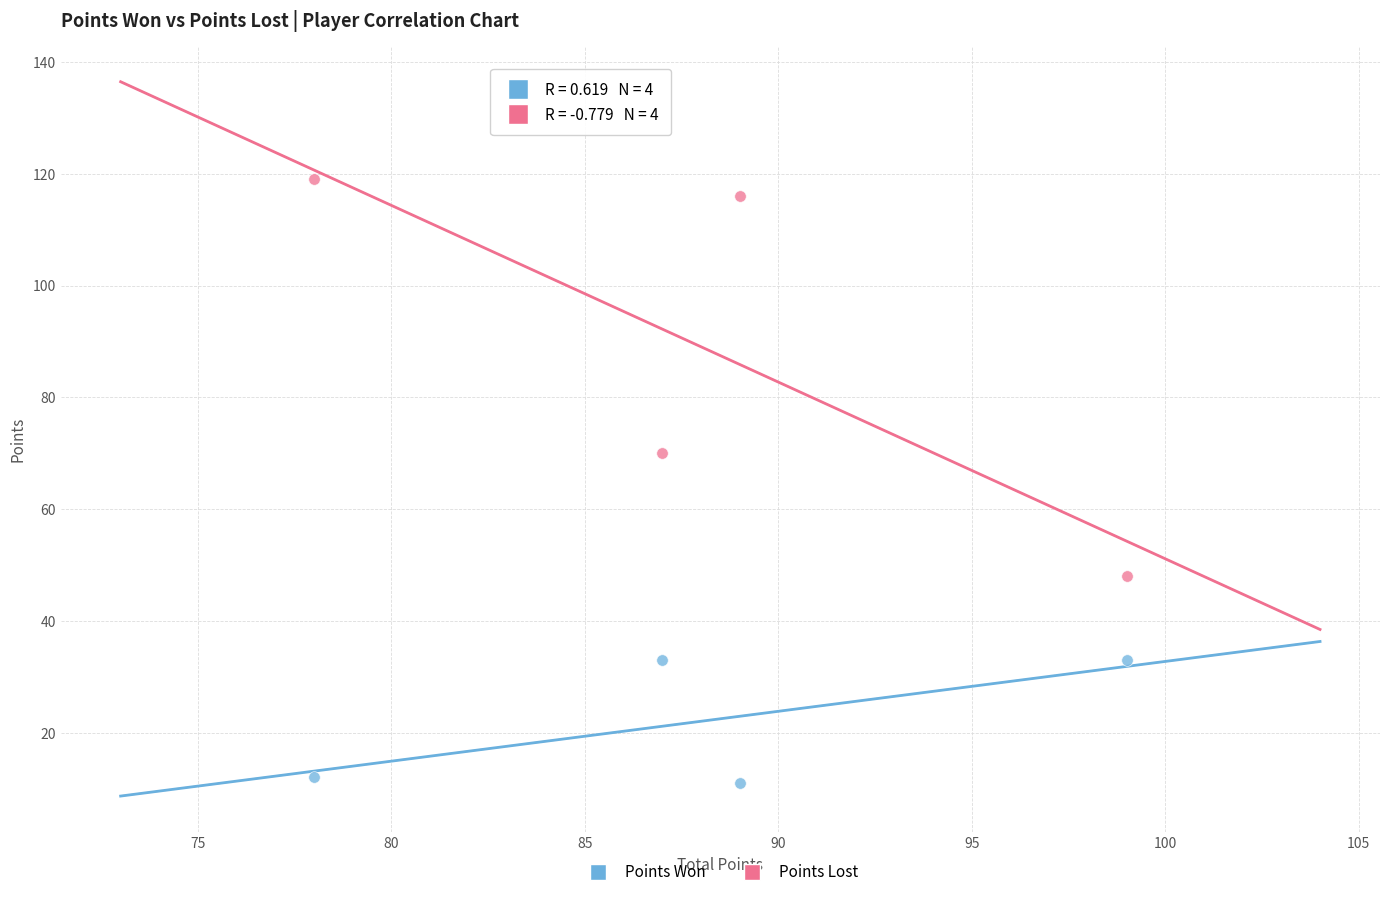

Across all data points, what is the range of X values (max minus min)?

21